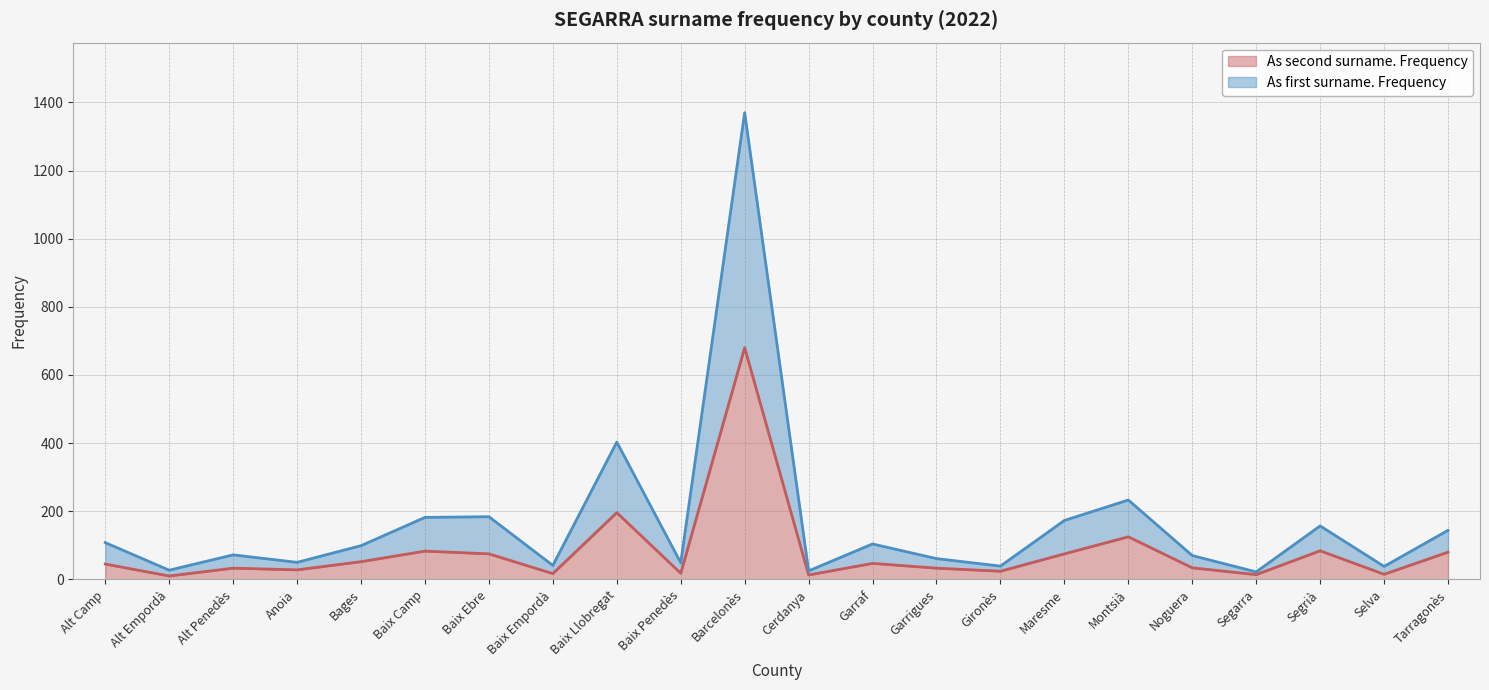

How many lines are shown in the chart?

2